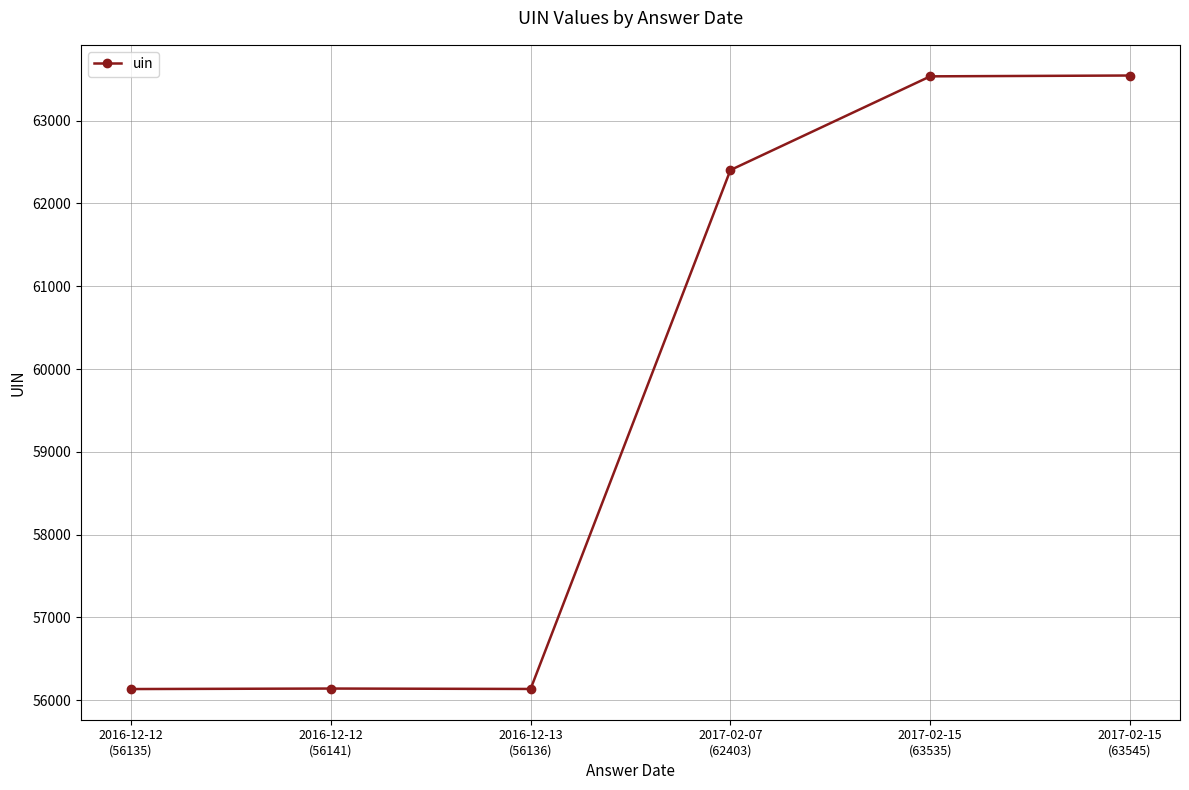

What is the maximum value shown in the chart?

63545